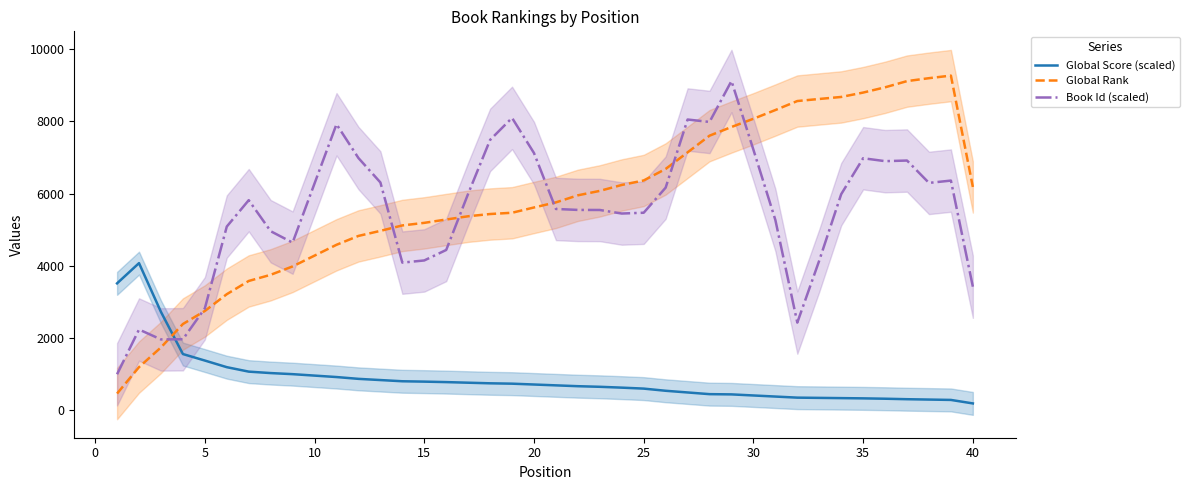

The value of Book Id (scaled) at 15 is 4147.5. True or false?

True